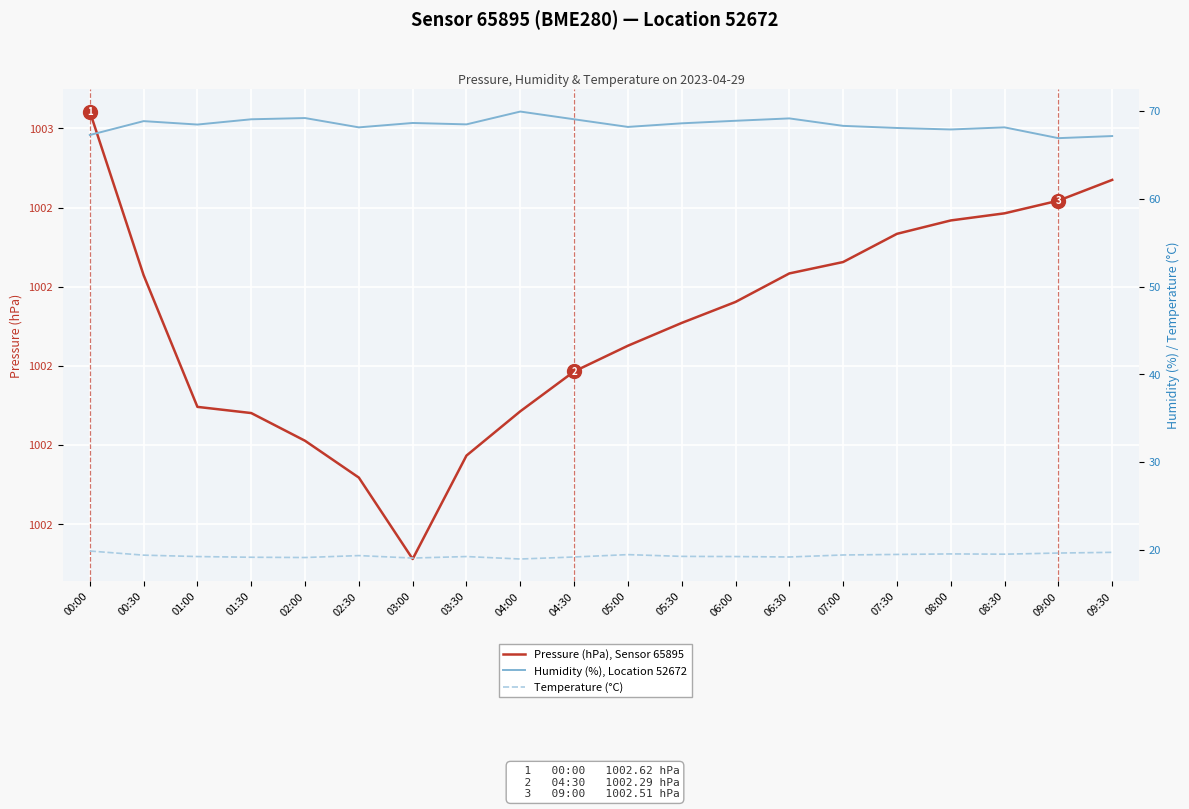

Between 06:00 and 07:00, which series saw the biggest shift?

Humidity (%), Location 52672